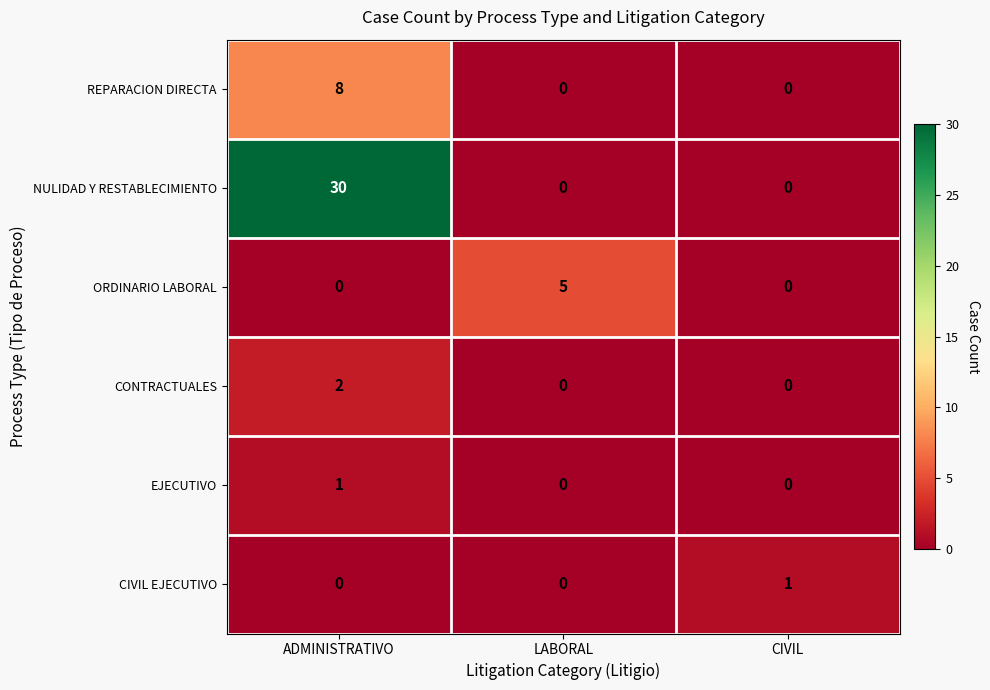

Count the CIVIL EJECUTIVO values in the range 0 to 1.

3